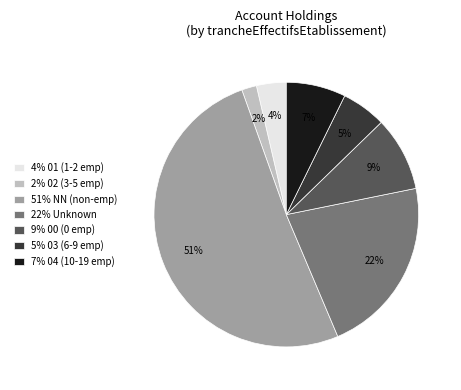

Which has a higher value, 9% 00 (0 emp) or 2% 02 (3-5 emp)?

9% 00 (0 emp)